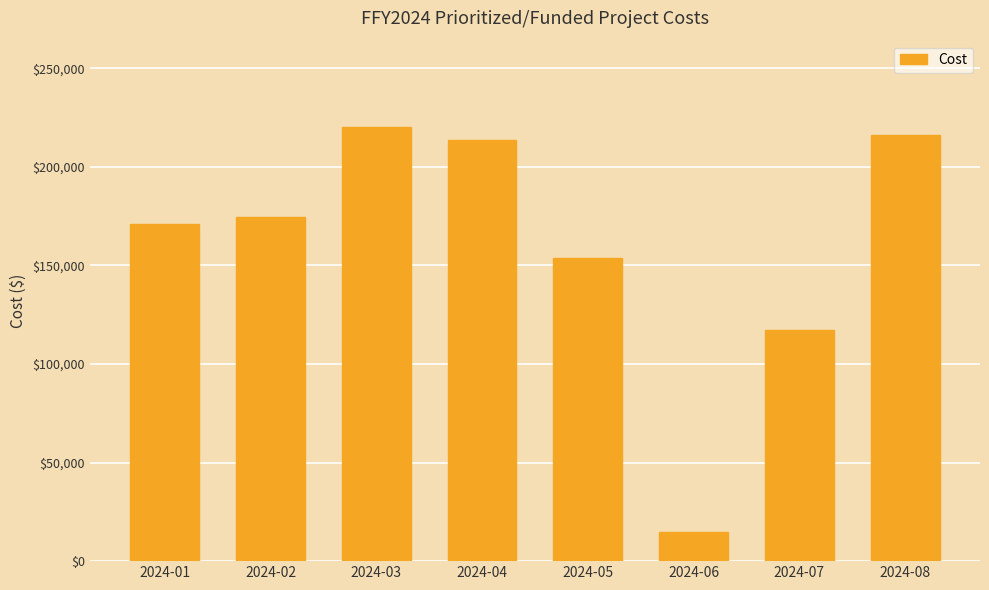

Rank the categories by value from highest to lowest.

2024-03, 2024-08, 2024-04, 2024-02, 2024-01, 2024-05, 2024-07, 2024-06